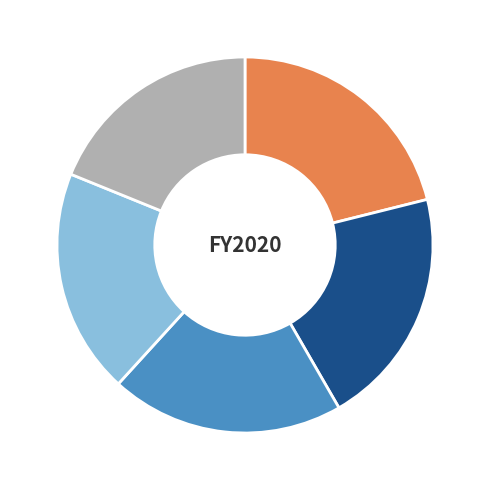

Is there a majority slice in this chart?

No